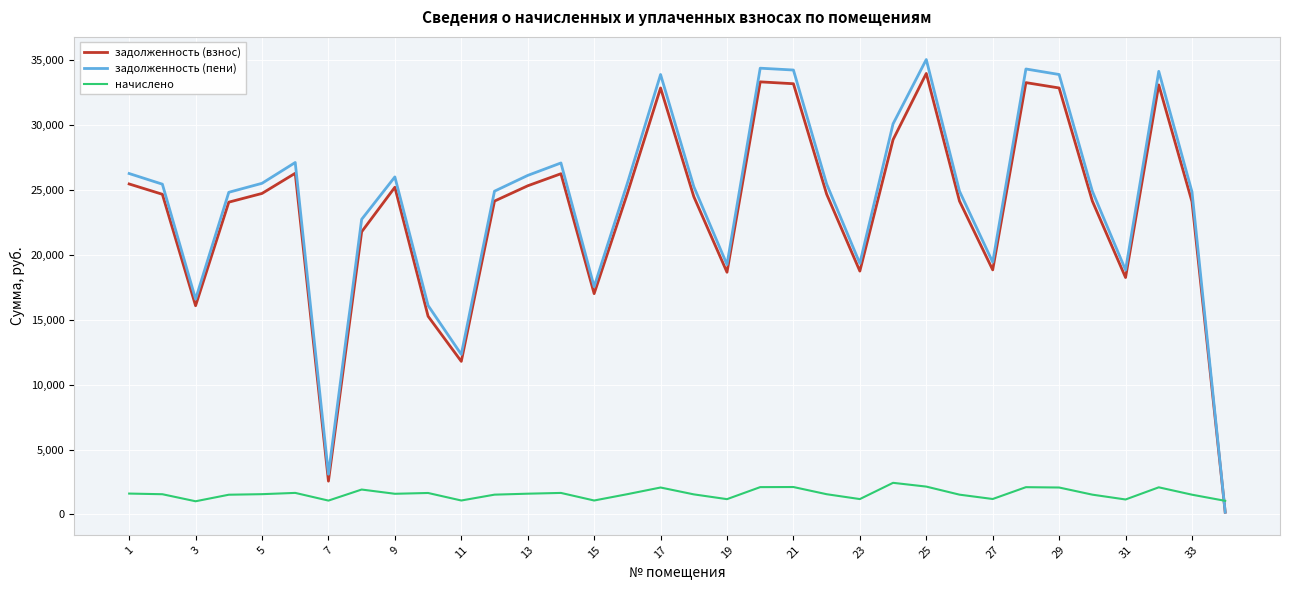

Is this an area chart (filled region under the line)?

No